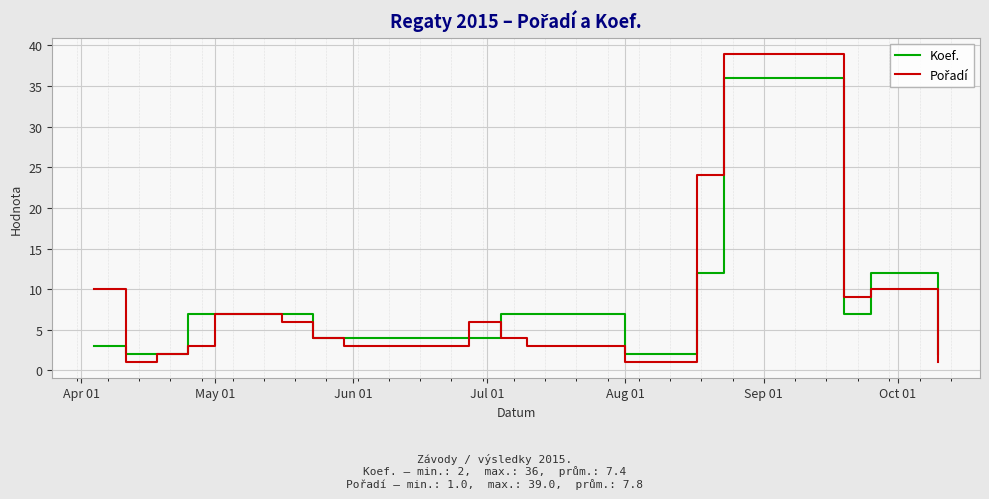

What is the highest value of the Koef. series?

36